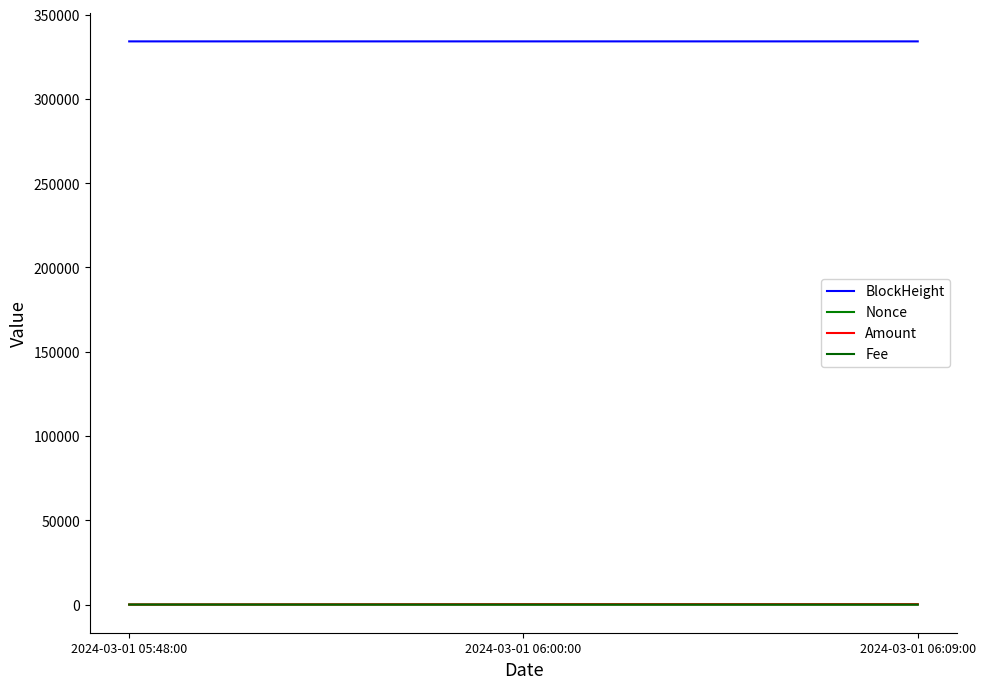

What is the label of the 1st point from the right?

2024-03-01 06:09:00